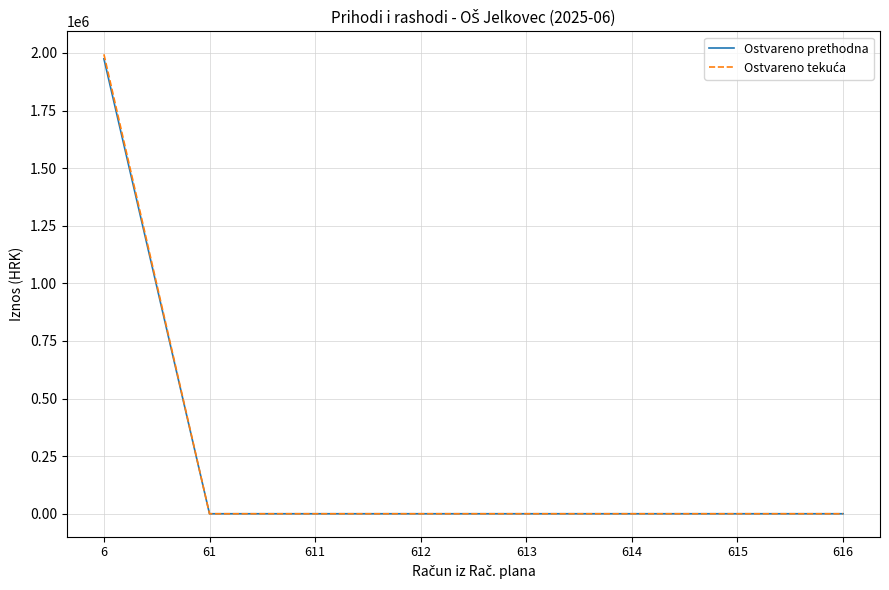

What is the greatest value displayed?

1993927.2